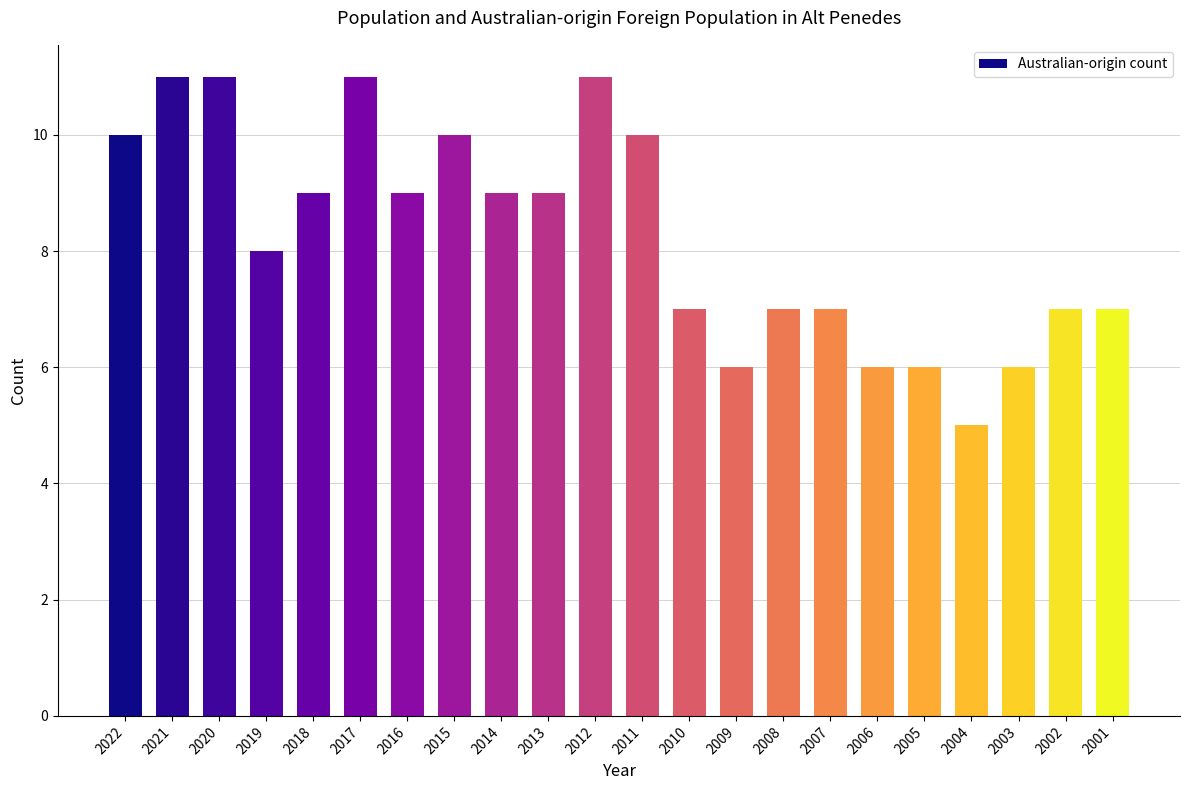

What is the change in value from 2019 to 2017?

+3